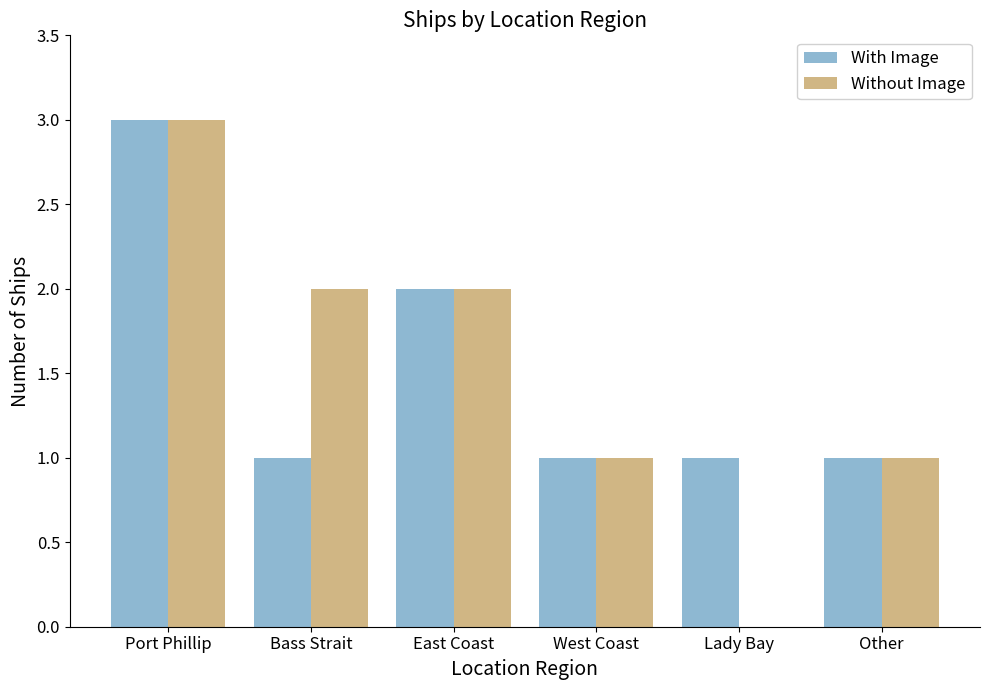

What is the sum of the With Image values at Bass Strait and Port Phillip?

4